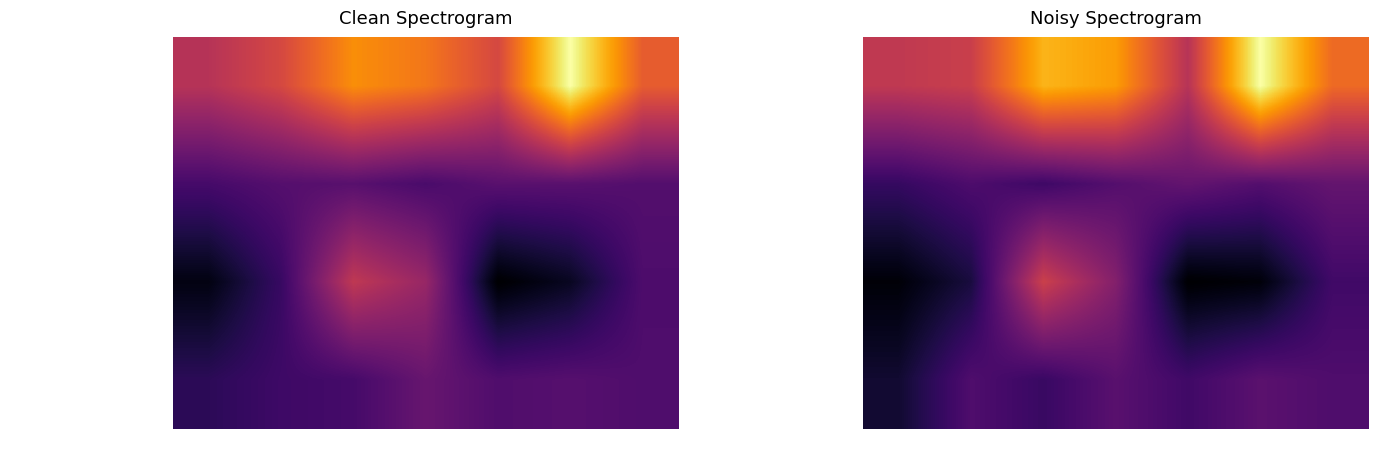

How many values in the Portfolio Investment IFSC series exceed 130208?

4